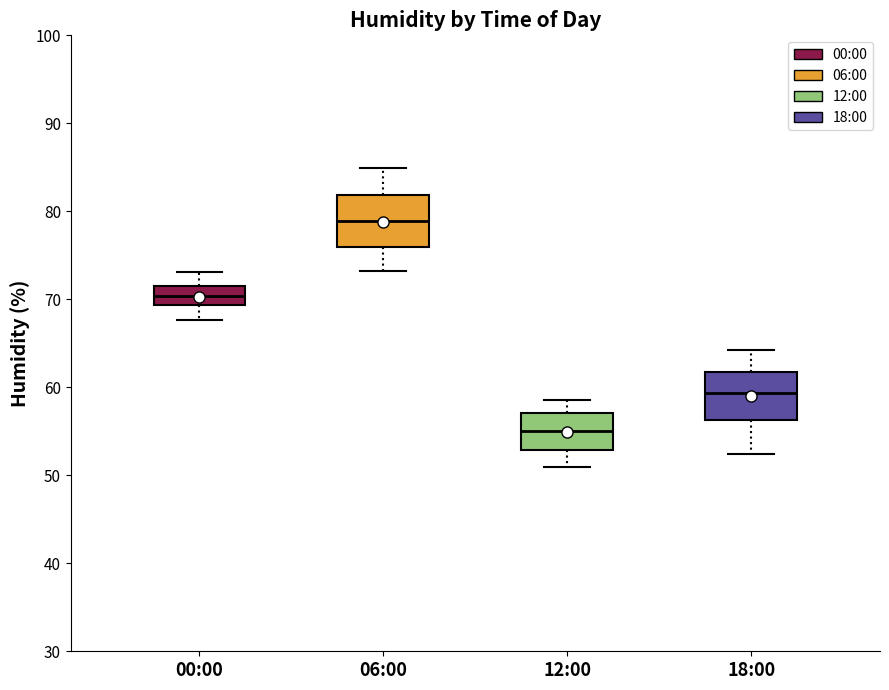

Reading left to right, transcribe this box plot: for each box, give where its median line is, the range the box spans, and where its two whiskers end, as read against the y-axis. The values are not printed on the chart, so give them approximately, as read against the axis.

00:00: median 70, box 69 to 71, whiskers 68 to 73
06:00: median 79, box 76 to 82, whiskers 73 to 85
12:00: median 55, box 53 to 57, whiskers 51 to 59
18:00: median 59, box 56 to 62, whiskers 52 to 64